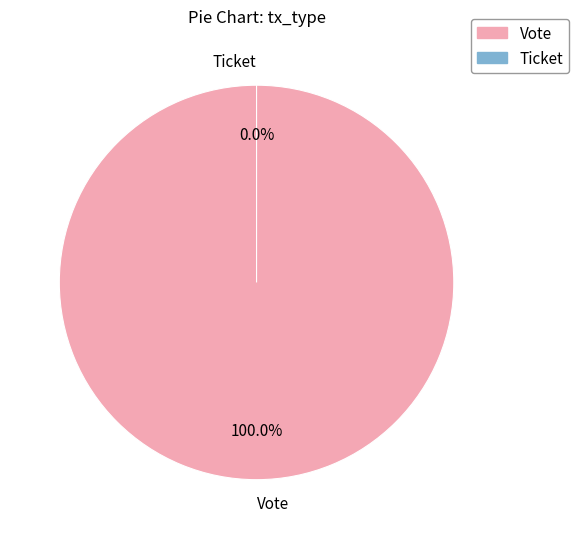

Is it true that Ticket is 10% of the pie?

False